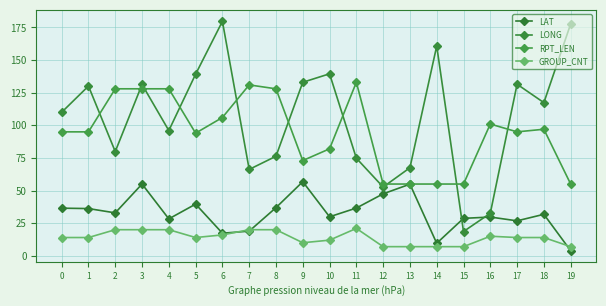

Reading right to left, extract all data points from this chart.

LAT: 3.9	31.8	26.8	29.7	28.7	9.6	54.9	47.5	36.6	29.9	56.8	36.9	18.9	17.3	39.6	28.3	55.0	32.9	36.2	36.5
LONG: 177.7	117.4	131.5	32.6	18.6	160.8	67.5	52.7	74.8	139.5	133.0	76.3	66.2	179.7	139.2	96.0	131.3	79.9	130.1	110.0
RPT_LEN: 55.0	97.0	95.0	101.0	55.0	55.0	55.0	55.0	133.0	82.0	73.0	128.0	131.0	106.0	94.0	128.0	128.0	128.0	95.0	95.0
GROUP_CNT: 7.0	14.0	14.0	15.0	7.0	7.0	7.0	7.0	21.0	12.0	10.0	20.0	20.0	16.0	14.0	20.0	20.0	20.0	14.0	14.0